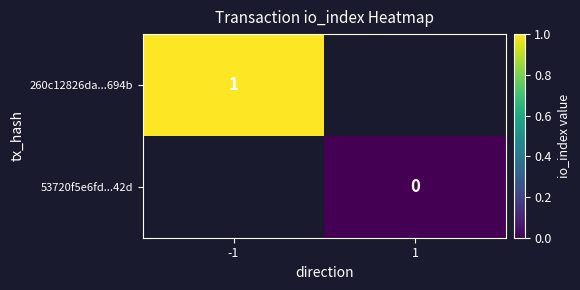

List the labels in order of 260c12826da...694b value, largest first.

-1, 1